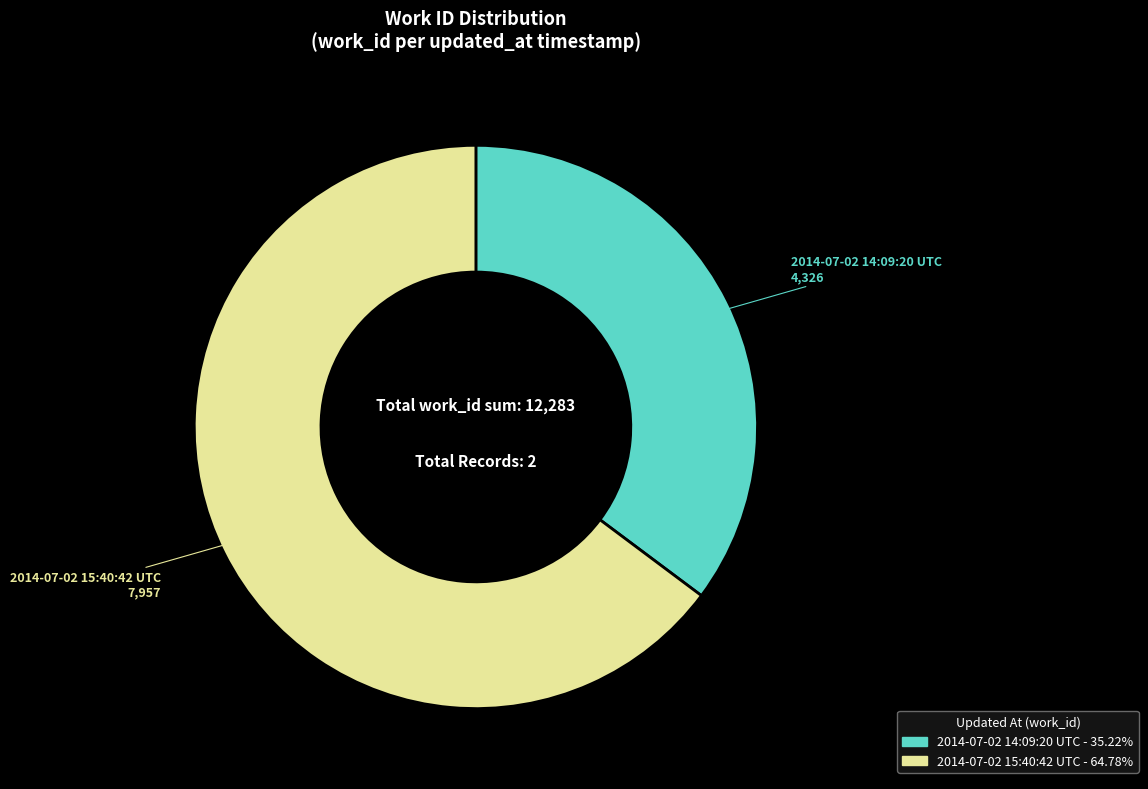

Is the sum of 2014-07-02 15:40:42 UTC and 2014-07-02 14:09:20 UTC greater than half?

Yes